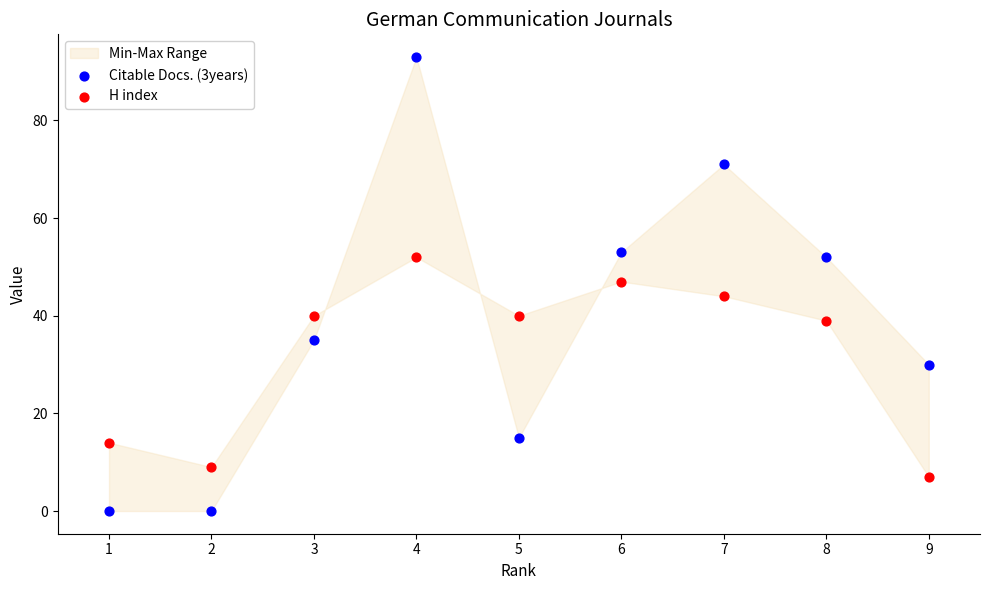

Across all data points, what is the range of X values (max minus min)?

8